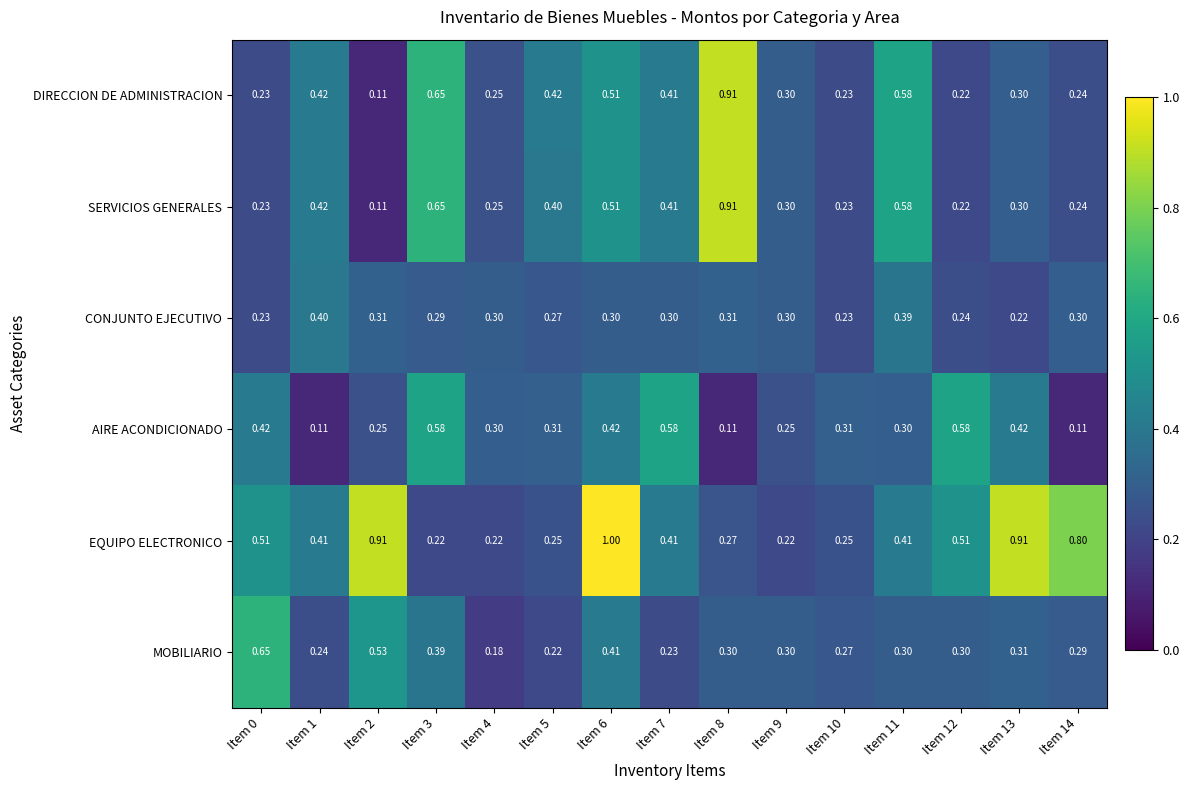

Between Item 7 and Item 11, which series saw the biggest shift?

AIRE ACONDICIONADO